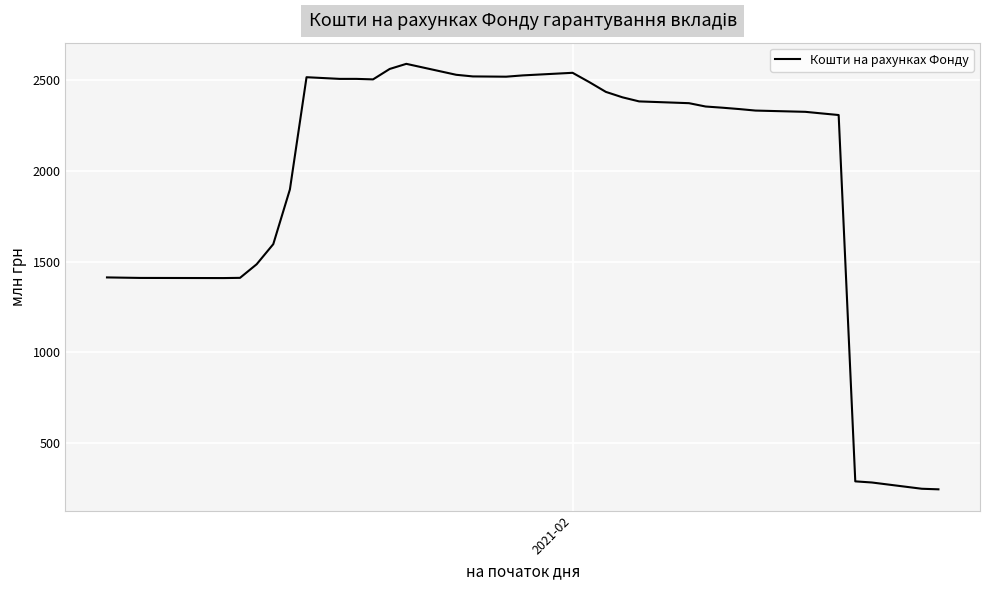

What is the difference between the maximum and minimum values?

2344.9